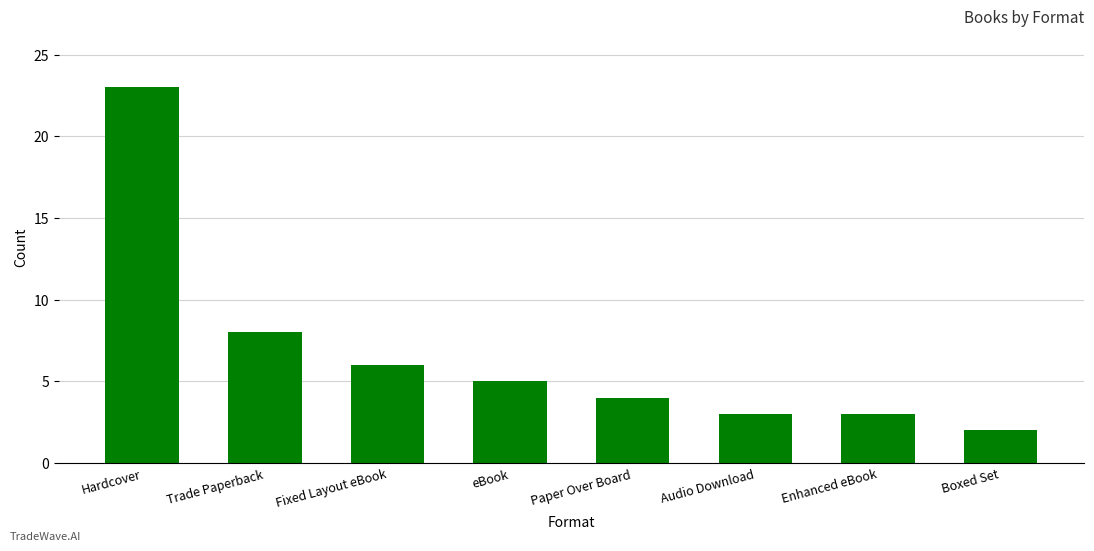

What is the sum of the values at eBook and Boxed Set?

7